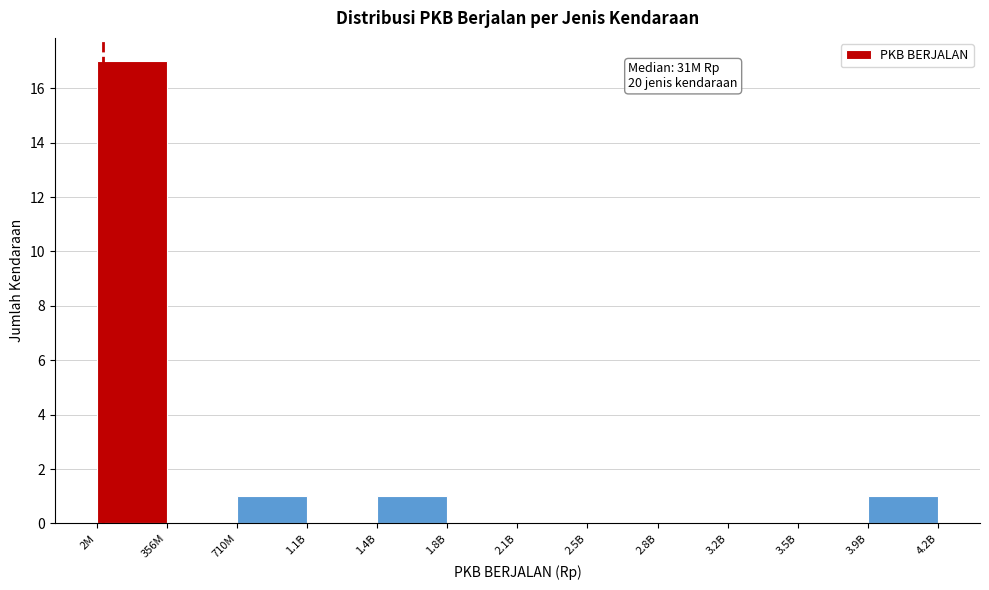

Reading right to left, extract all data points from this chart.

3.9B=1	3.5B=0	3.2B=0	2.8B=0	2.5B=0	2.1B=0	1.8B=0	1.4B=1	1.1B=0	710M=1	356M=0	2M=17